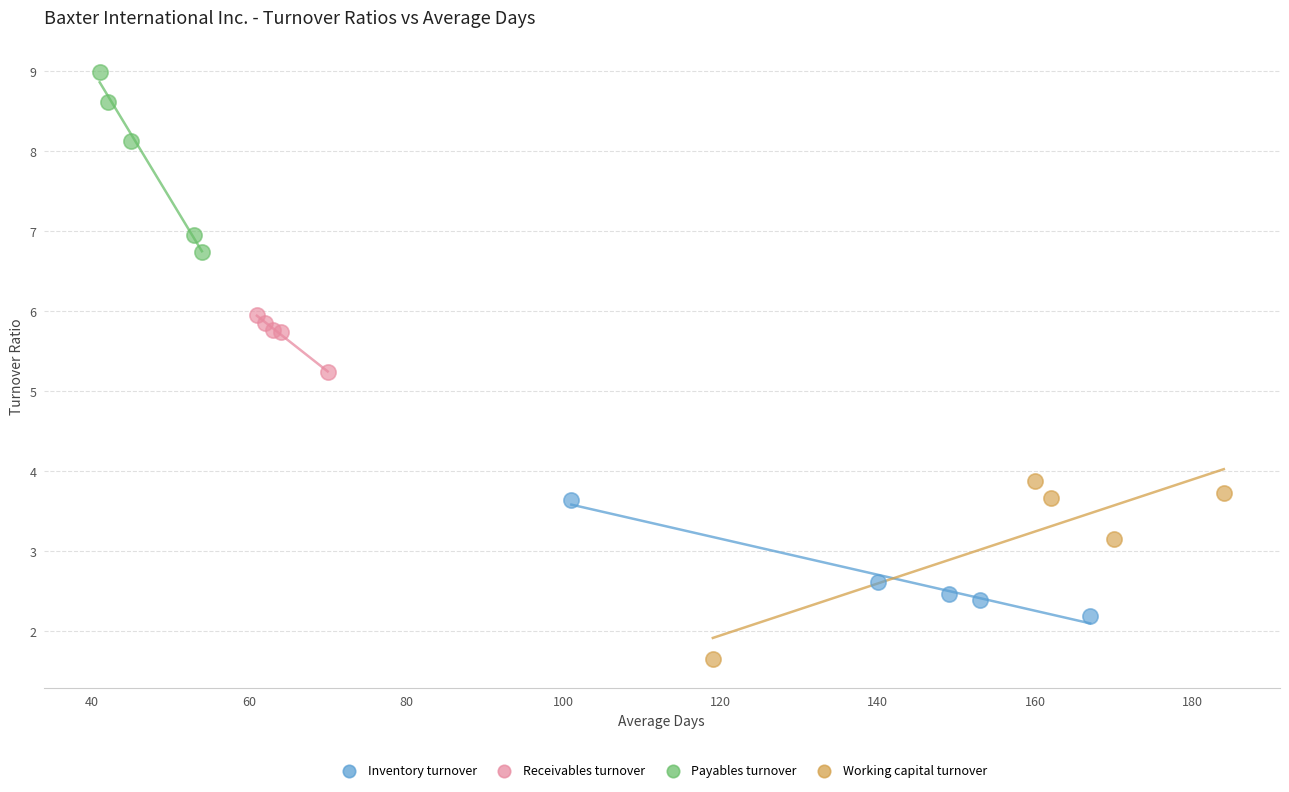

Which series reaches the maximum Y coordinate?

Payables turnover